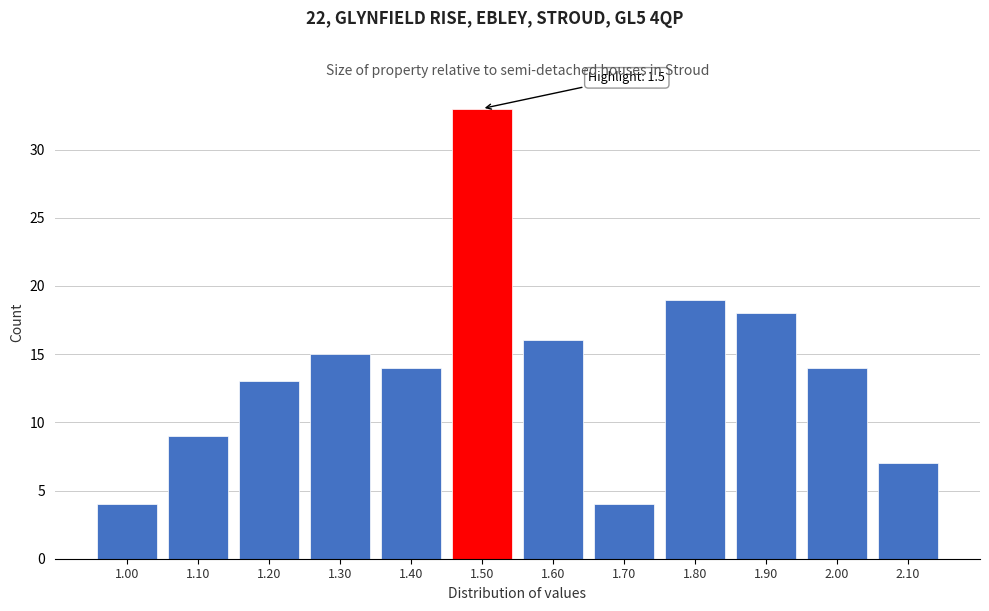

Reading left to right, extract all data points from this chart.

4	9	13	15	14	33	16	4	19	18	14	7